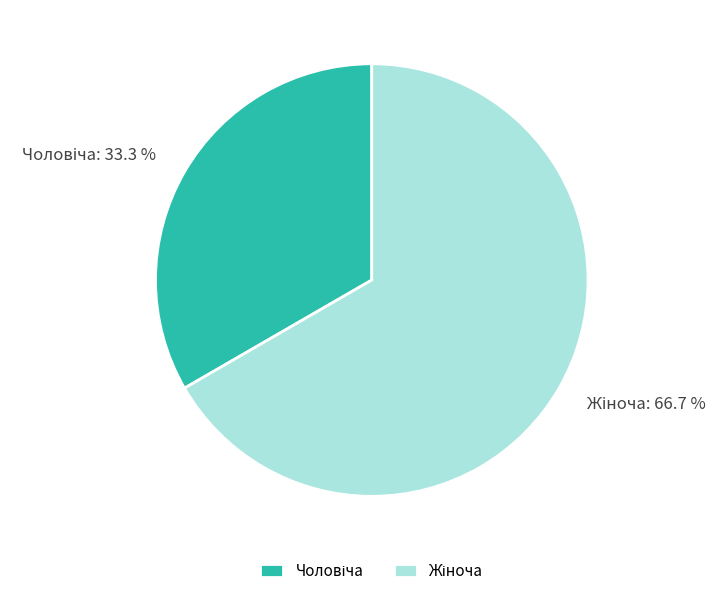

How many slices are in this pie chart?

2